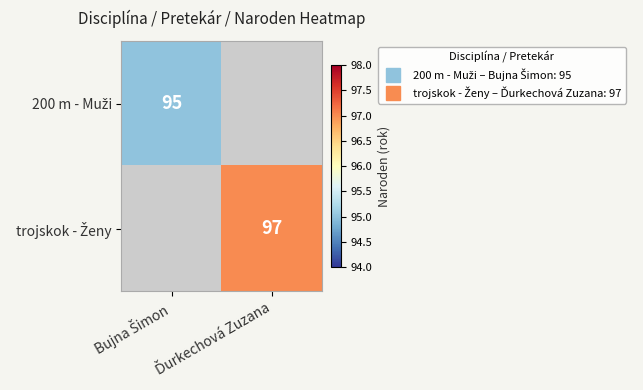

List the series in order of their overall mean, lowest first.

200 m - Muži, trojskok - Ženy